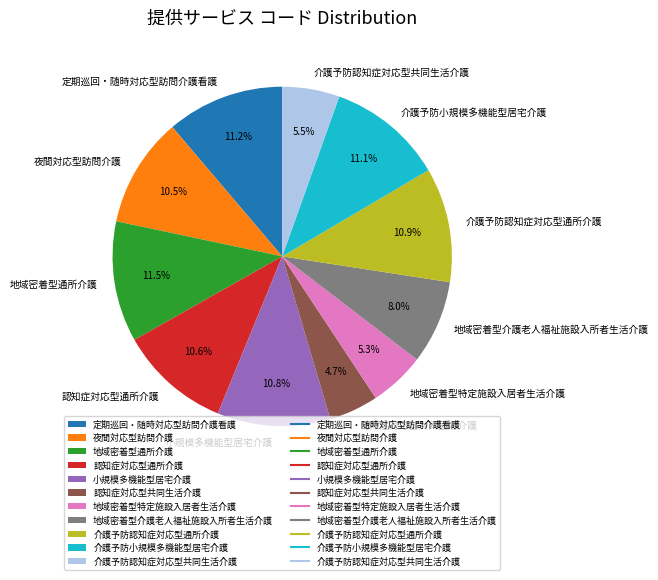

What is the smallest slice in the pie chart?

認知症対応型共同生活介護